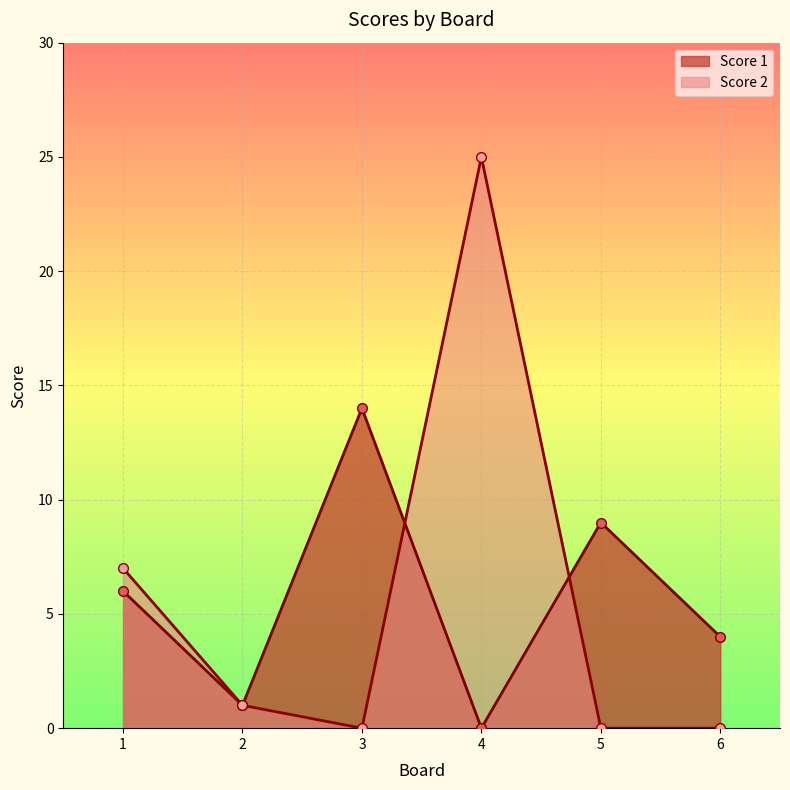

What is the sum of the Score 1 values at 2 and 4?

1